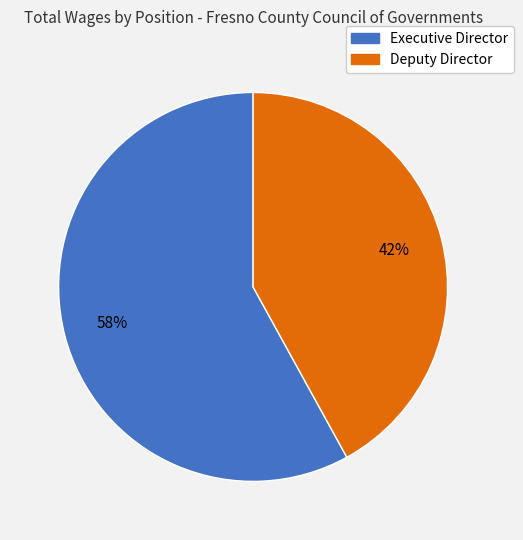

True or false: Deputy Director accounts for 42% of the total.

True